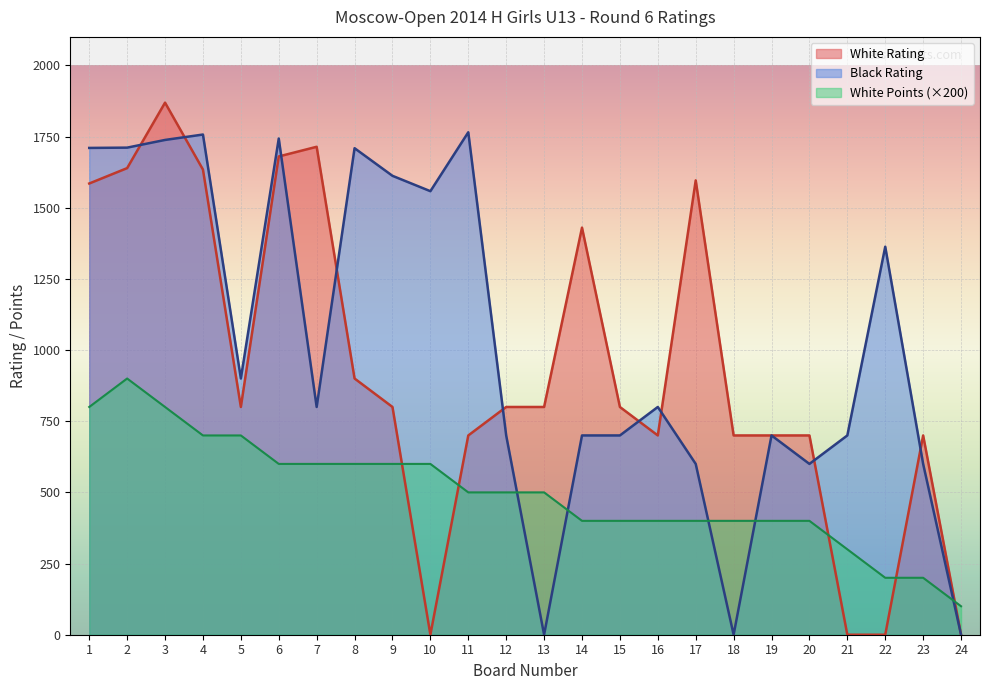

Is it true that White Rating equals 282 at 13?

False